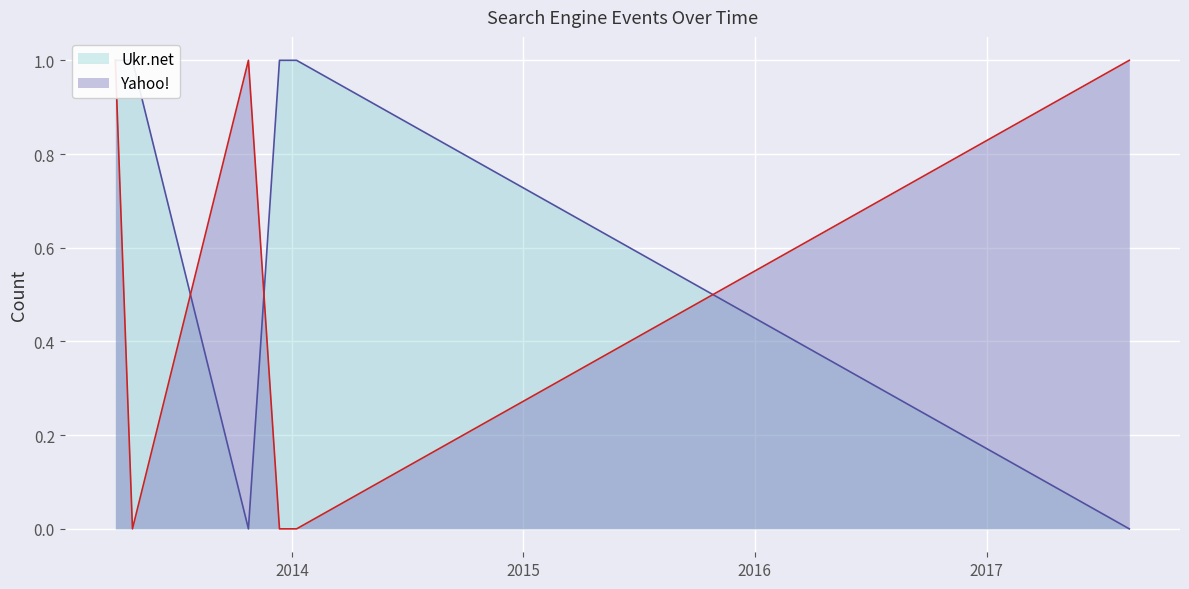

At which category does the chart reach its peak across all series?

2013-03-28